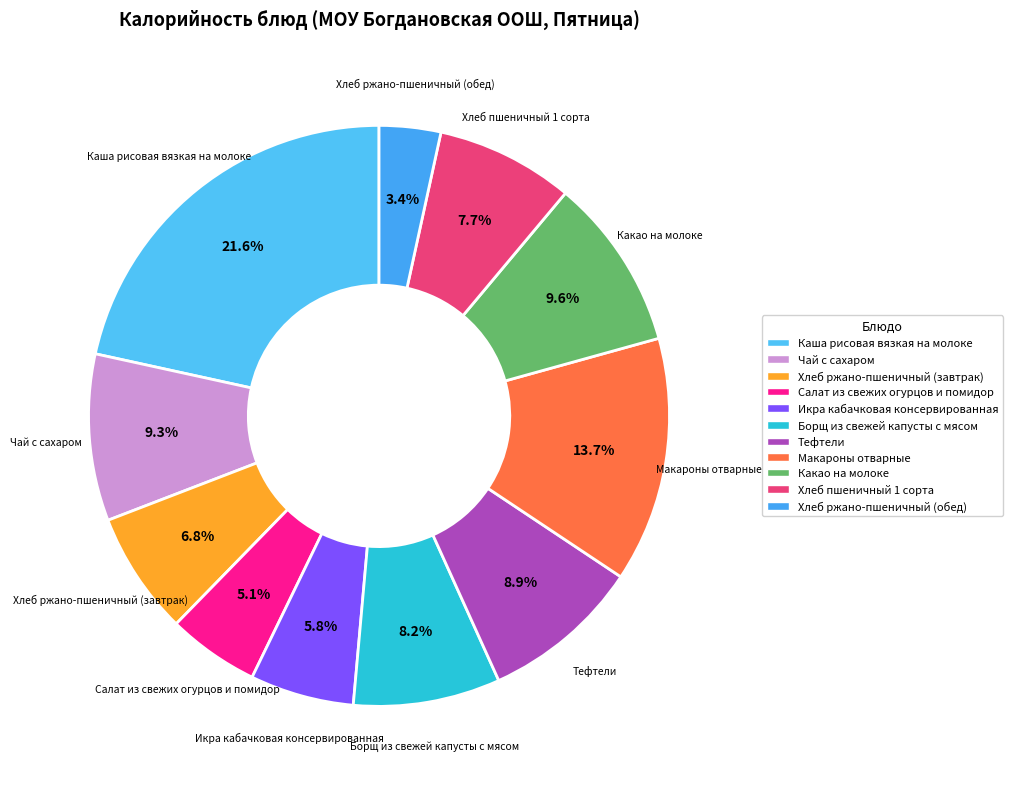

What portion of the pie excludes Каша рисовая вязкая на молоке?

78.4%